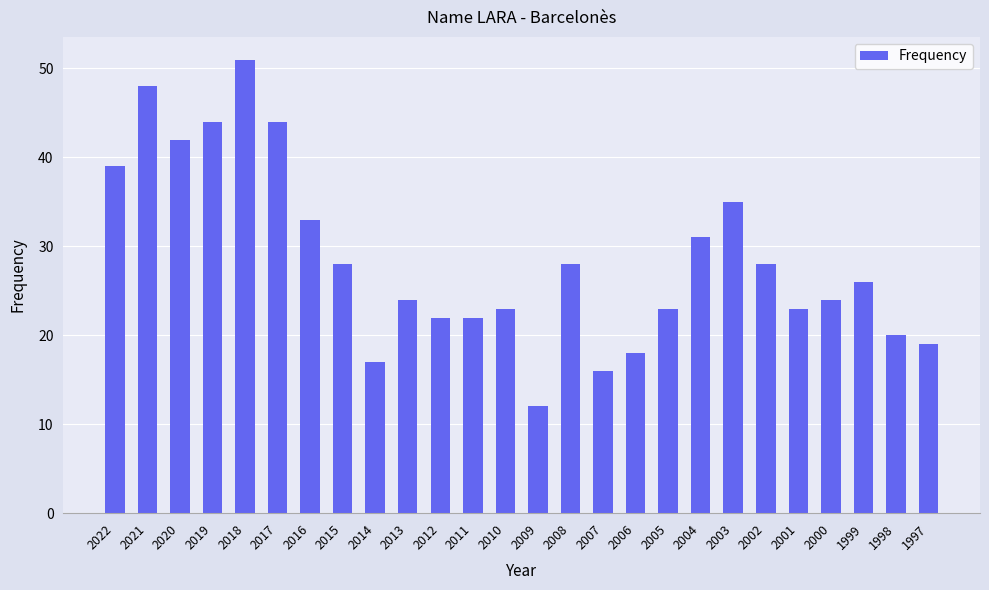

Count the number of data series in this chart.

1